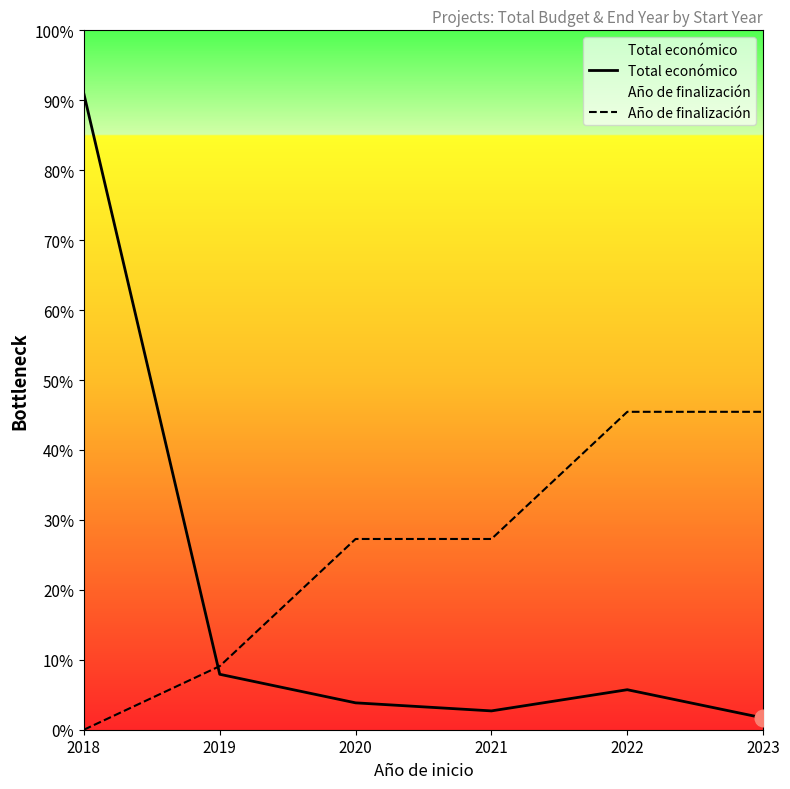

Rank the series by their maximum value, from lowest to highest.

Año de finalización, Total económico